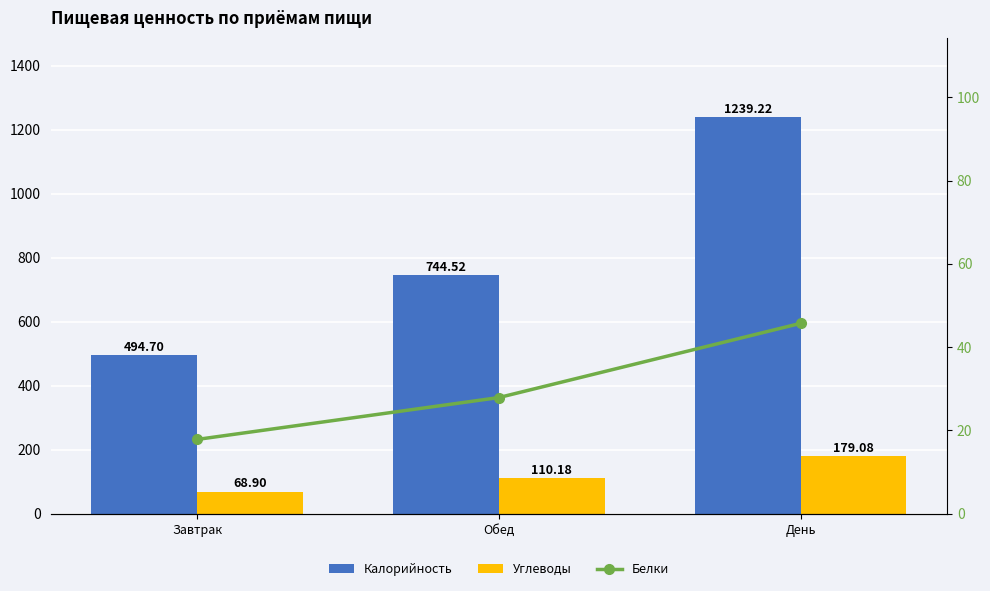

At Обед, list the series in order from largest to smallest.

Калорийность, Углеводы, Белки